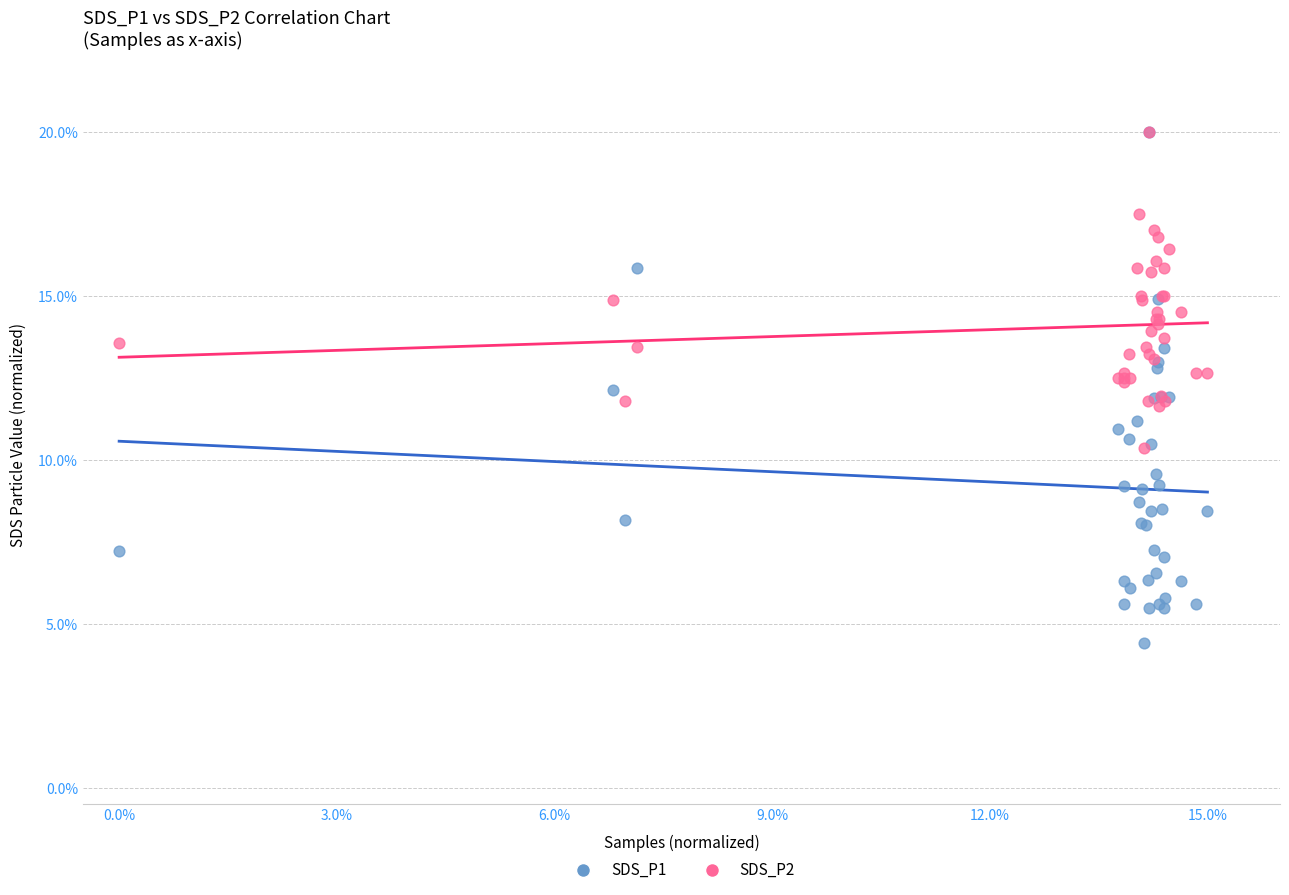

What are all the series names shown in the legend?

SDS_P1, SDS_P2